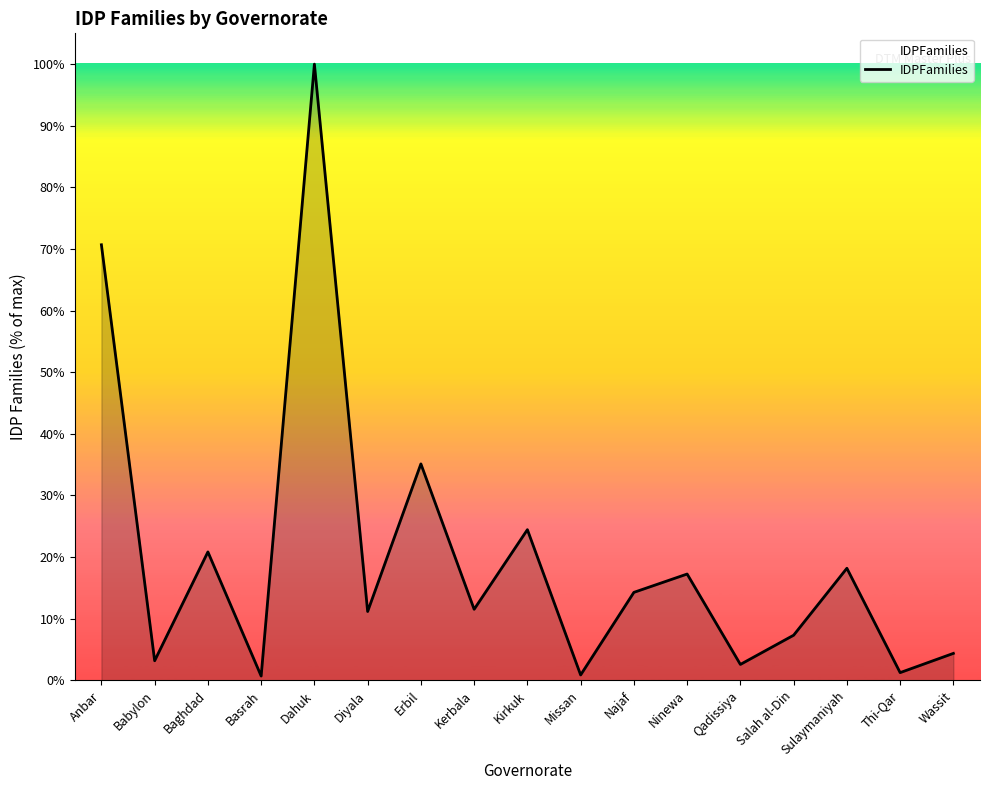

Does the chart display data point markers on the line(s)?

No